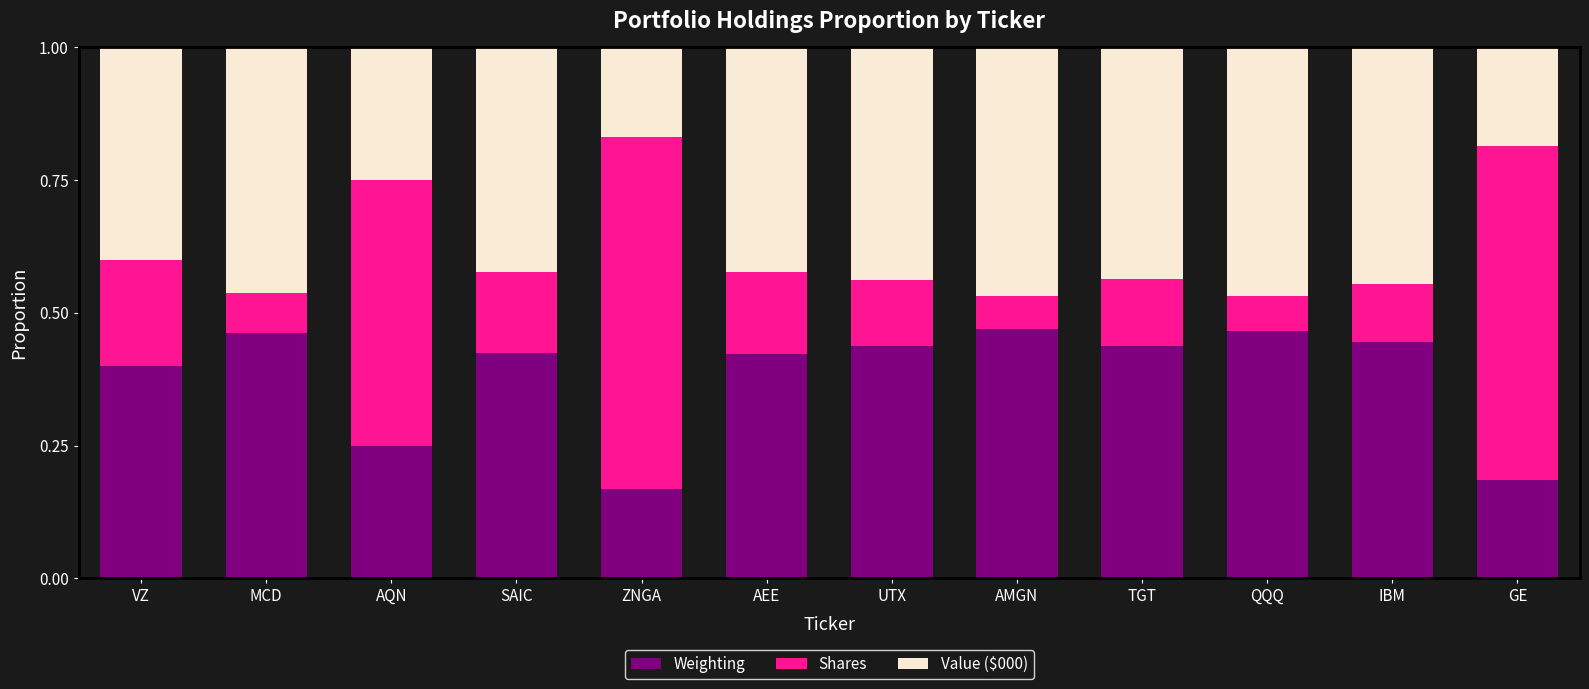

True or false: Weighting has a value of 0.4 at VZ.

True